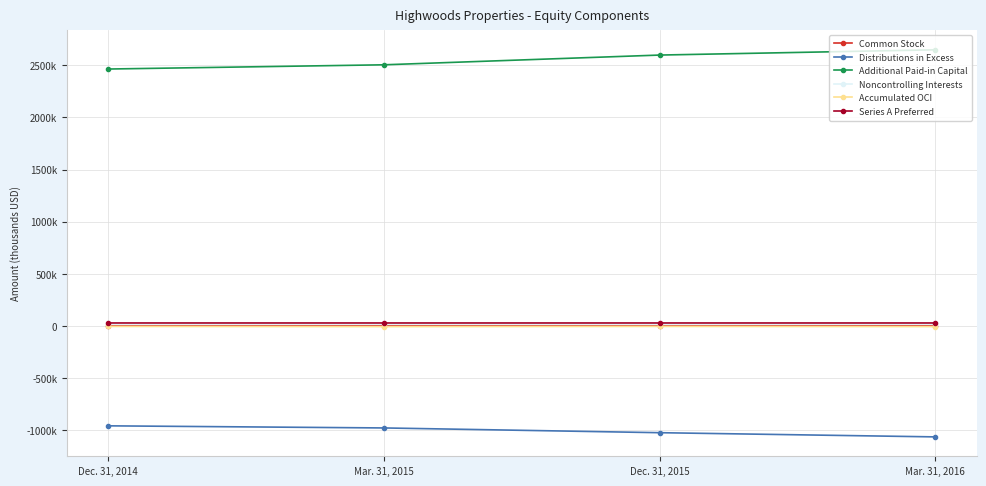

At which category is the sum across all series the highest?

Mar. 31, 2016